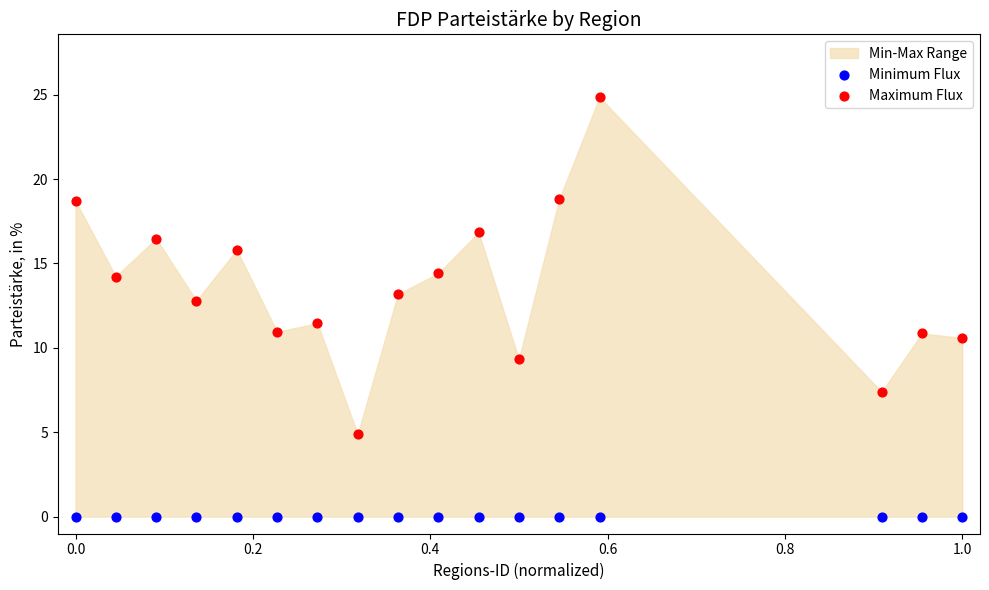

Which series reaches the minimum Y coordinate?

Minimum Flux